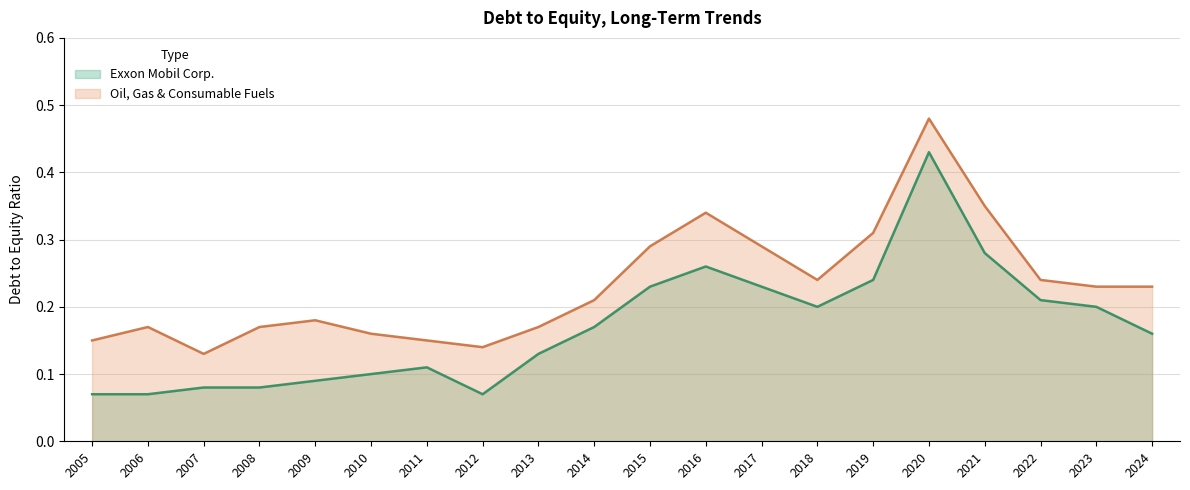

Reading left to right, transcribe all the data shown in this chart.

Exxon Mobil Corp.: 2005=0.1	2006=0.1	2007=0.1	2008=0.1	2009=0.1	2010=0.1	2011=0.1	2012=0.1	2013=0.1	2014=0.2	2015=0.2	2016=0.3	2017=0.2	2018=0.2	2019=0.2	2020=0.4	2021=0.3	2022=0.2	2023=0.2	2024=0.2
Oil, Gas & Consumable Fuels: 2005=0.1	2006=0.2	2007=0.1	2008=0.2	2009=0.2	2010=0.2	2011=0.1	2012=0.1	2013=0.2	2014=0.2	2015=0.3	2016=0.3	2017=0.3	2018=0.2	2019=0.3	2020=0.5	2021=0.3	2022=0.2	2023=0.2	2024=0.2